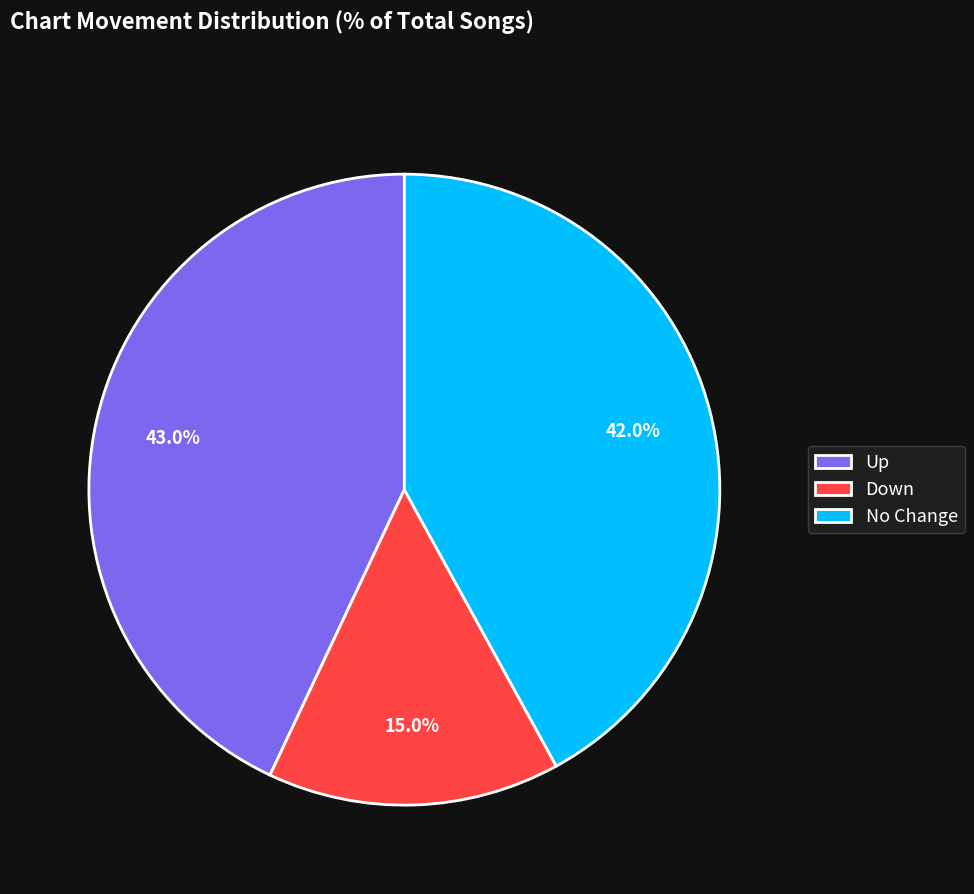

To the nearest percent, what is the difference between the largest and smallest slice percentages?

28%